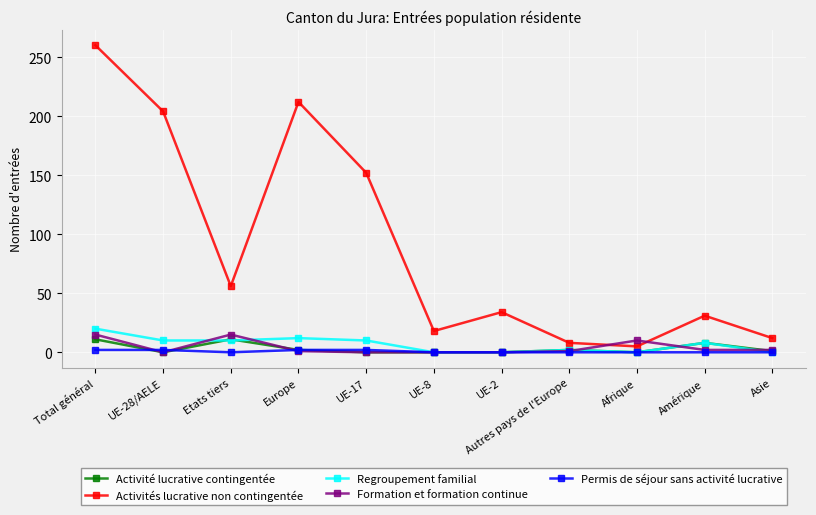

Where does the Formation et formation continue series first go above 1?

Total général